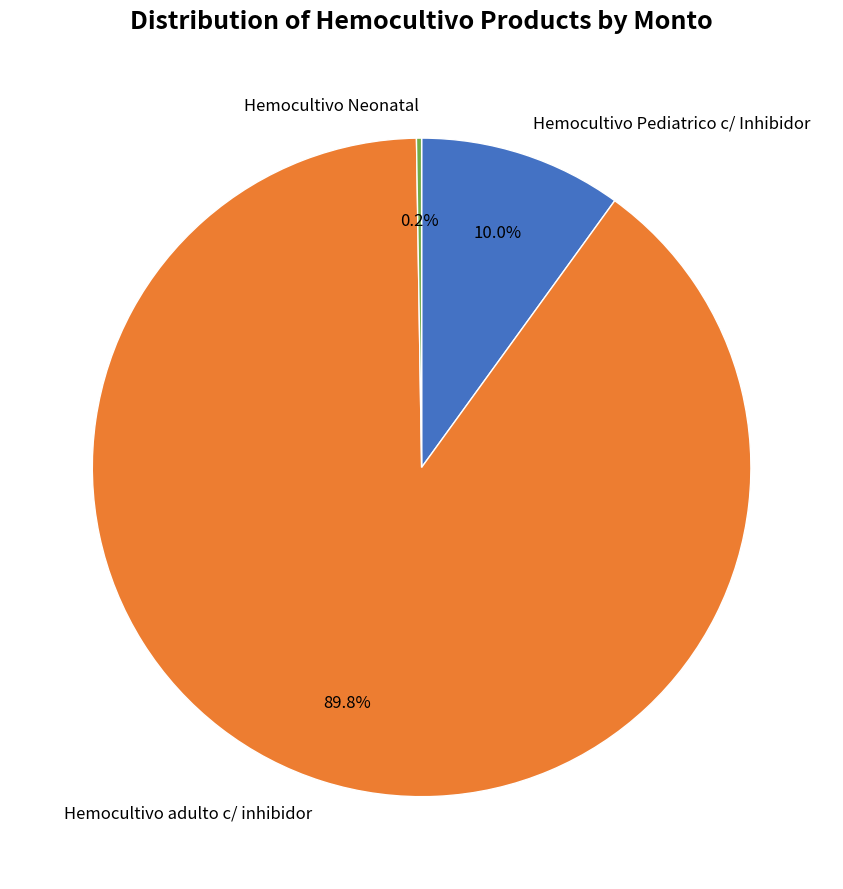

To the nearest percent, what is the difference between the largest and smallest slice percentages?

90%